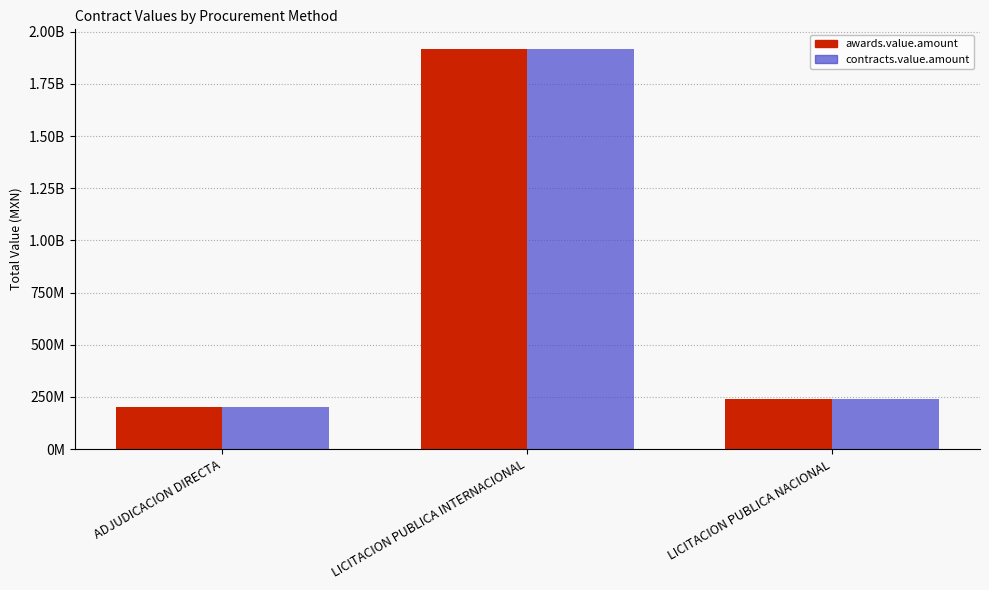

Reading right to left, extract all data points from this chart.

awards.value.amount: LICITACION PUBLICA NACIONAL=239738119.3	LICITACION PUBLICA INTERNACIONAL=1915957887.3	ADJUDICACION DIRECTA=200905445.3
contracts.value.amount: LICITACION PUBLICA NACIONAL=239738119.3	LICITACION PUBLICA INTERNACIONAL=1915957887.3	ADJUDICACION DIRECTA=200905445.3